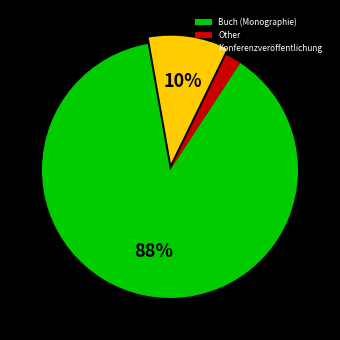

What percentage is the Buch (Monographie) slice, to the nearest percent?

88%